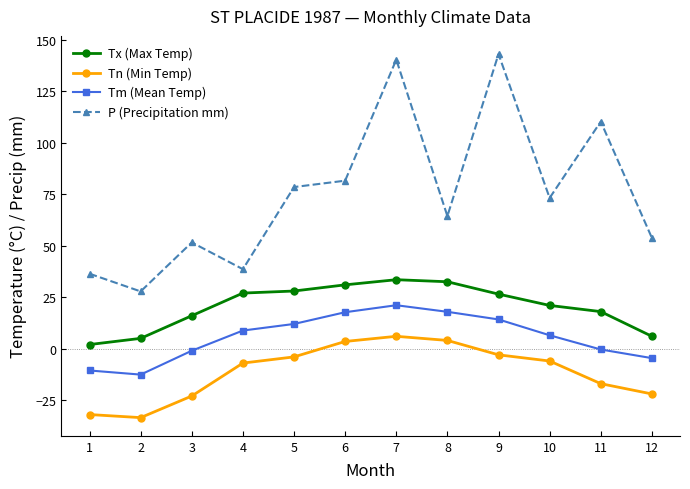

Which series has the largest total across all categories?

P (Precipitation mm)